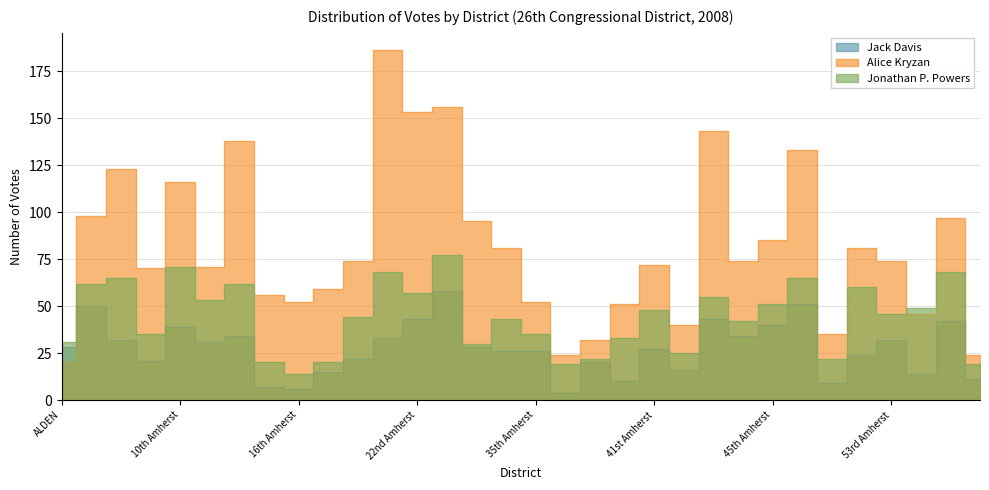

Which series has the largest range (max minus min)?

Alice Kryzan